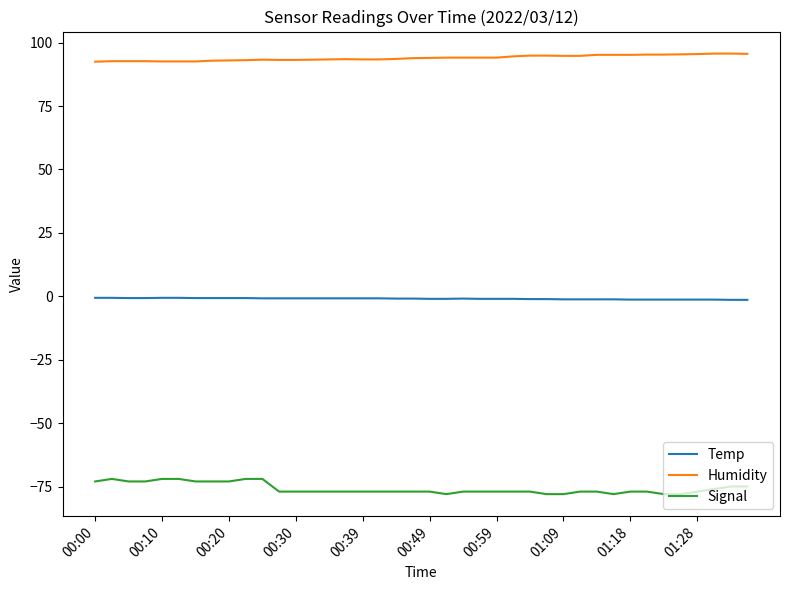

True or false: Temp and Humidity cross at least once.

False